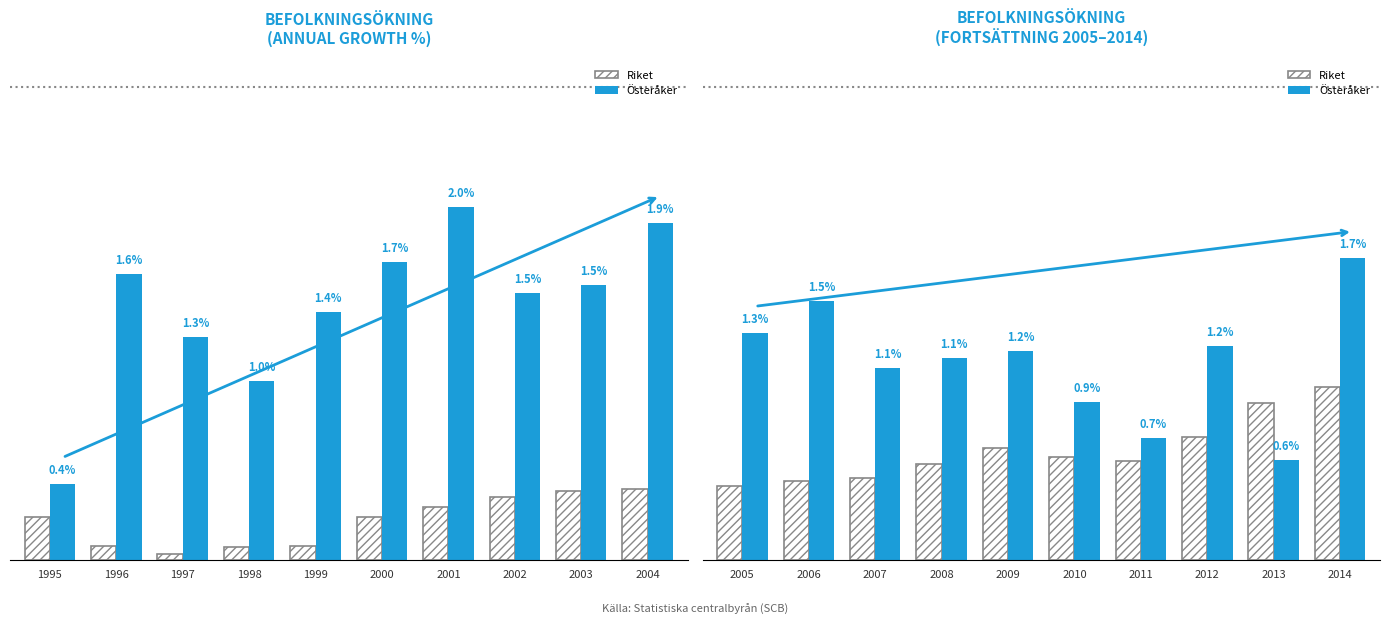

Which series has the largest total across all categories?

Österåker